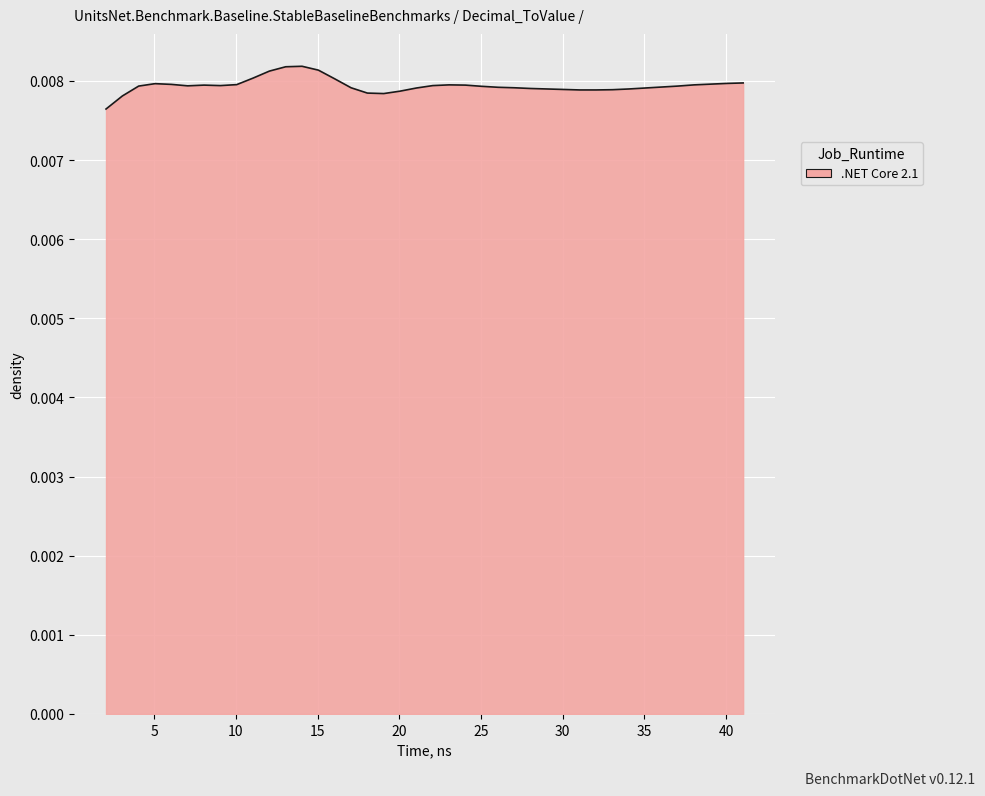

How many lines are shown in the chart?

1